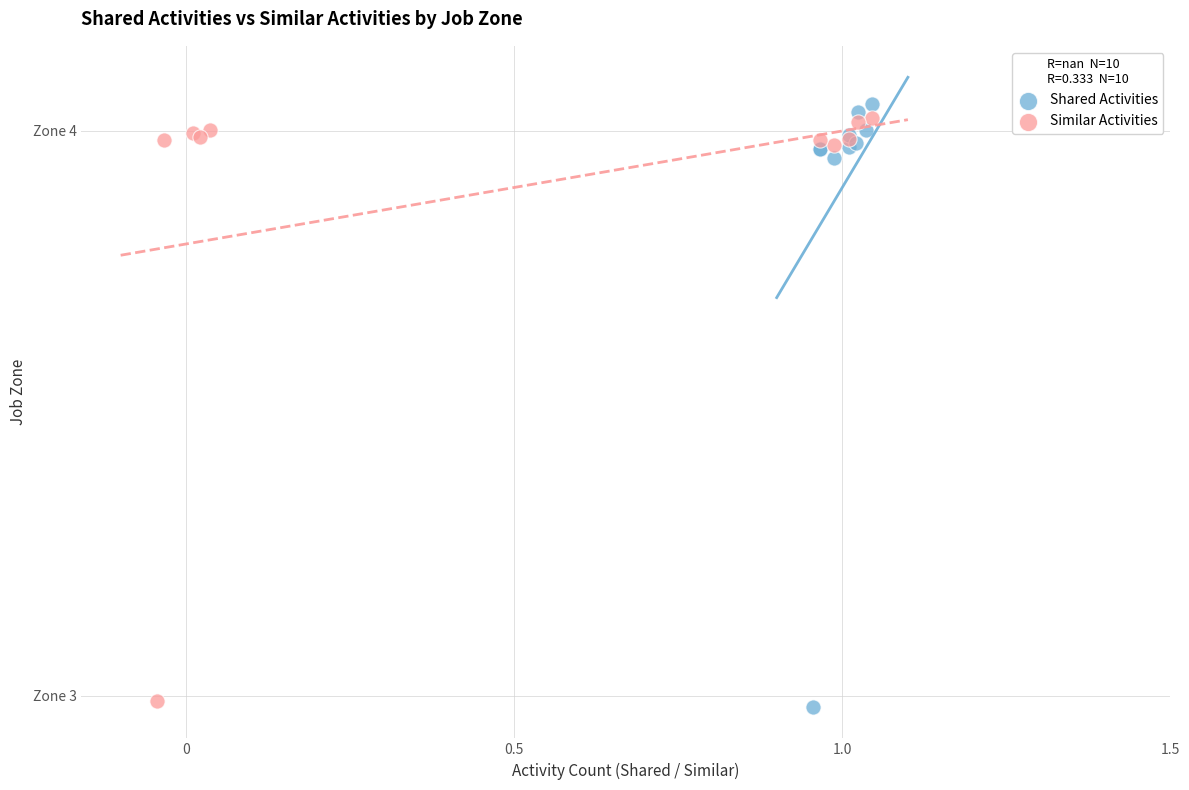

Which series has the widest spread of Y values?

Shared Activities